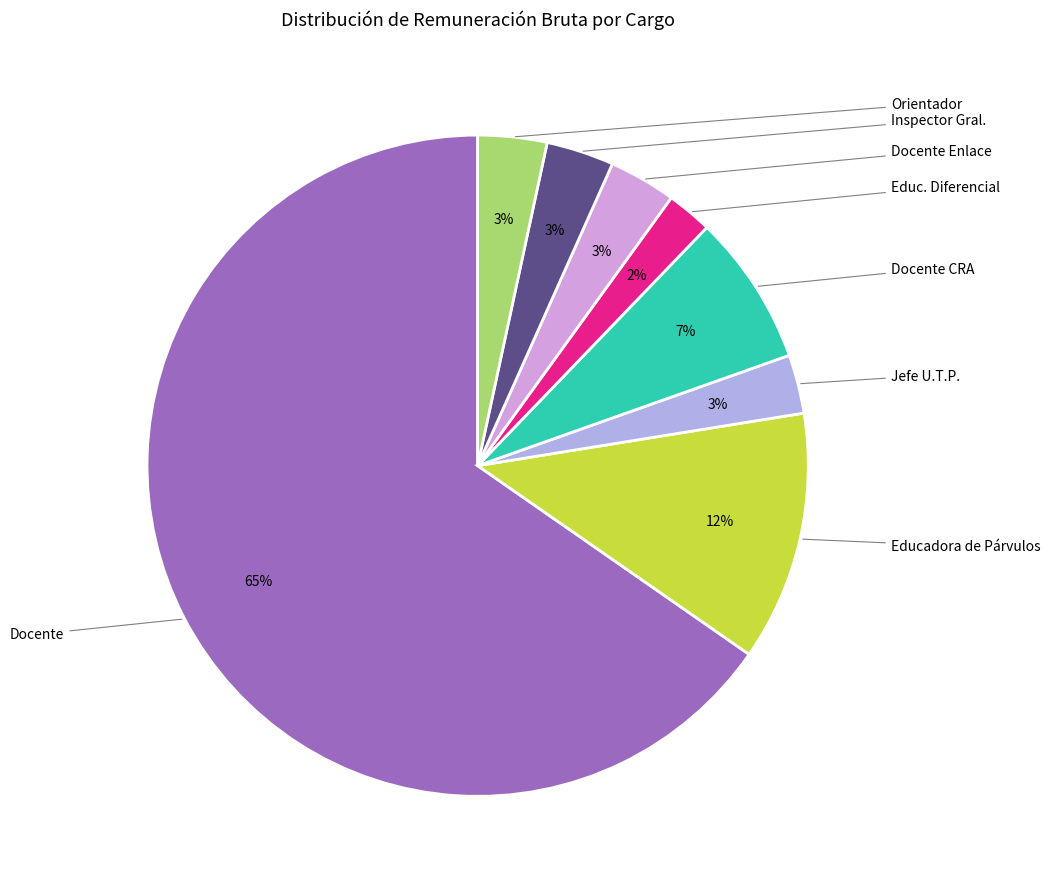

To the nearest percent, what is the average slice percentage?

12%